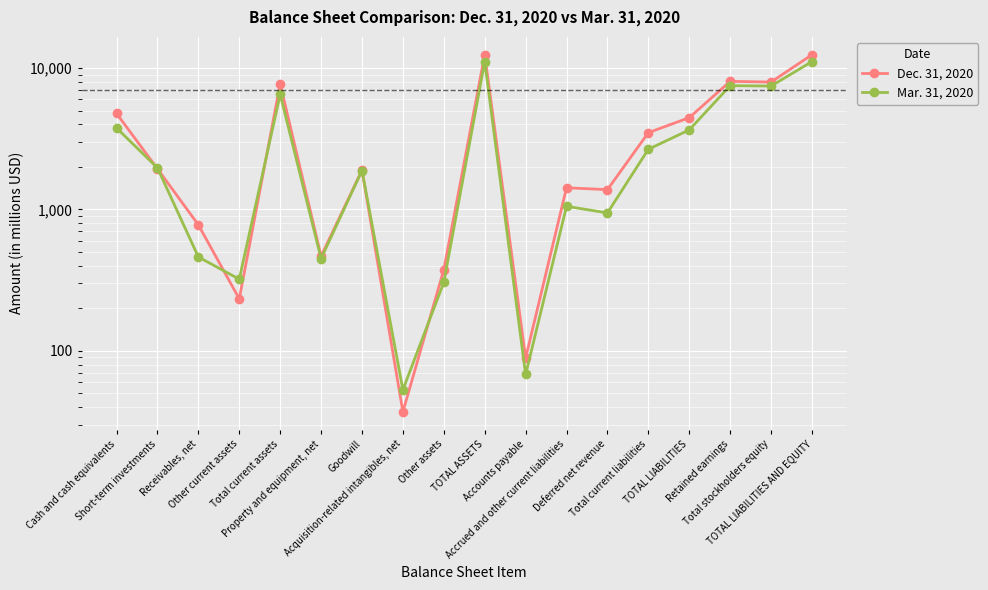

What is the sum of all Dec. 31, 2020 values?

69915